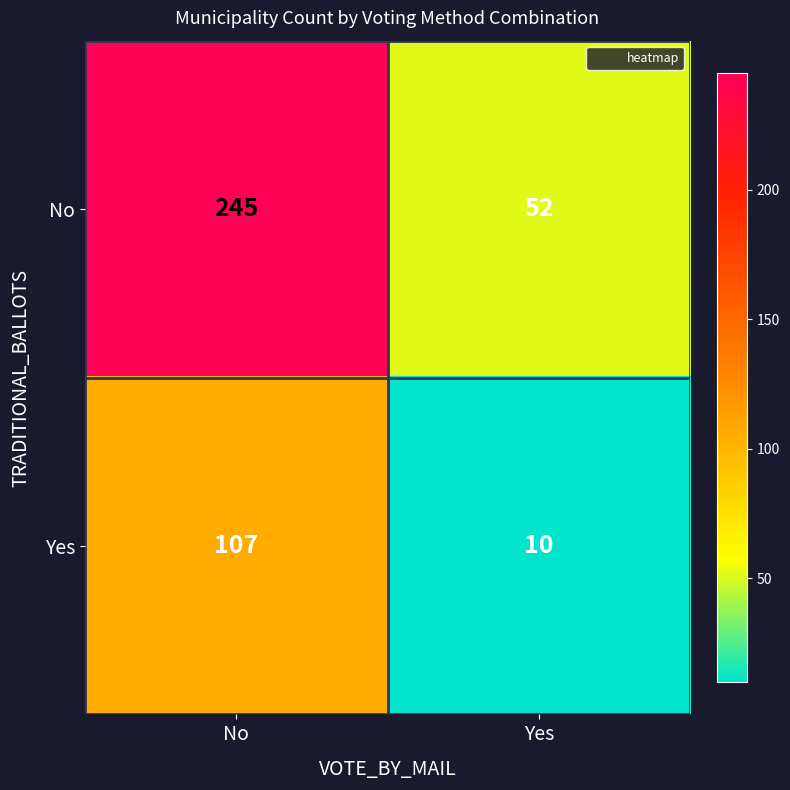

At how many categories does at least one series exceed 114?

1